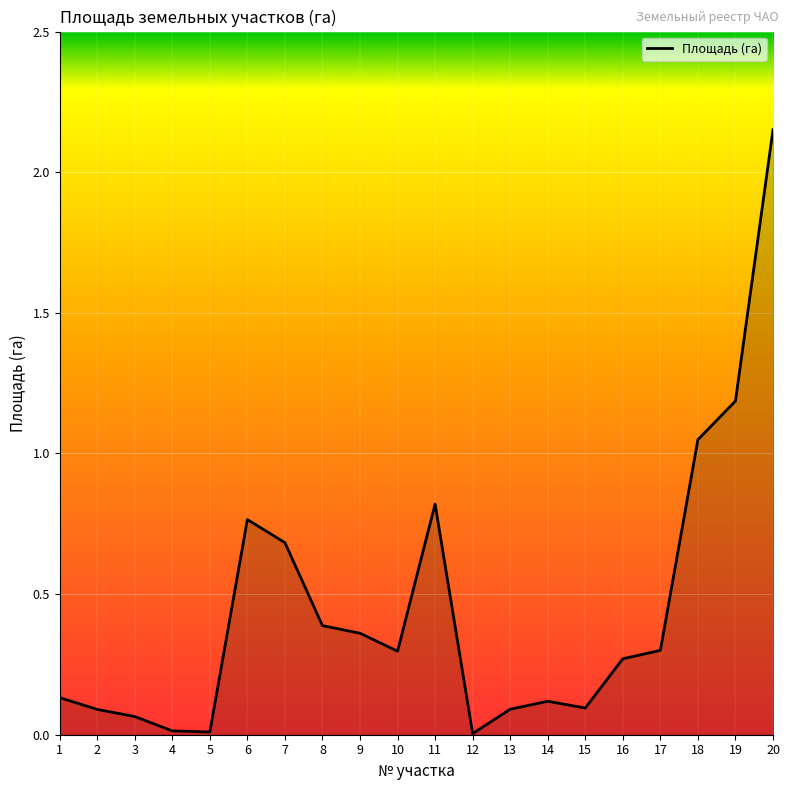

What is the difference between the maximum and minimum values?

2.1